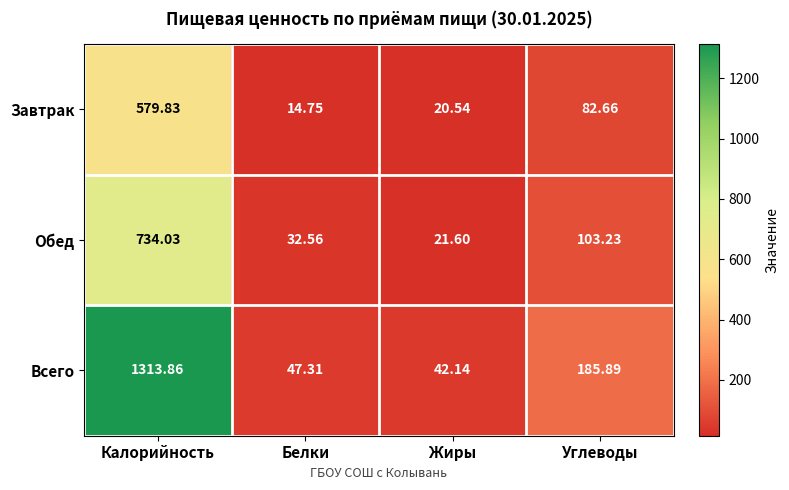

At Калорийность, list the series in order from largest to smallest.

Всего, Обед, Завтрак